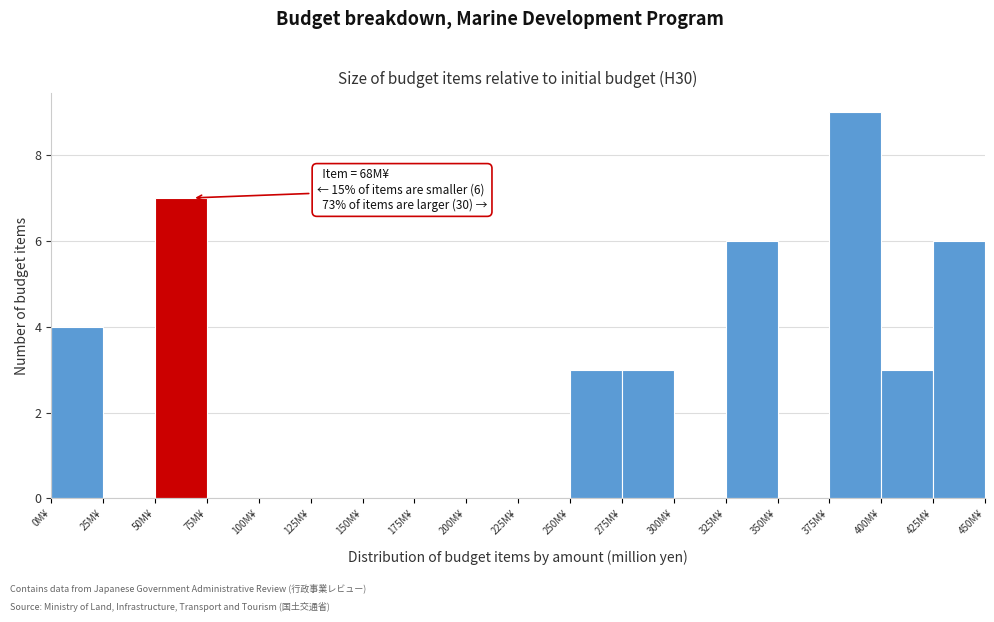

Over which range of the x-axis is the bar tallest?

375 to 400